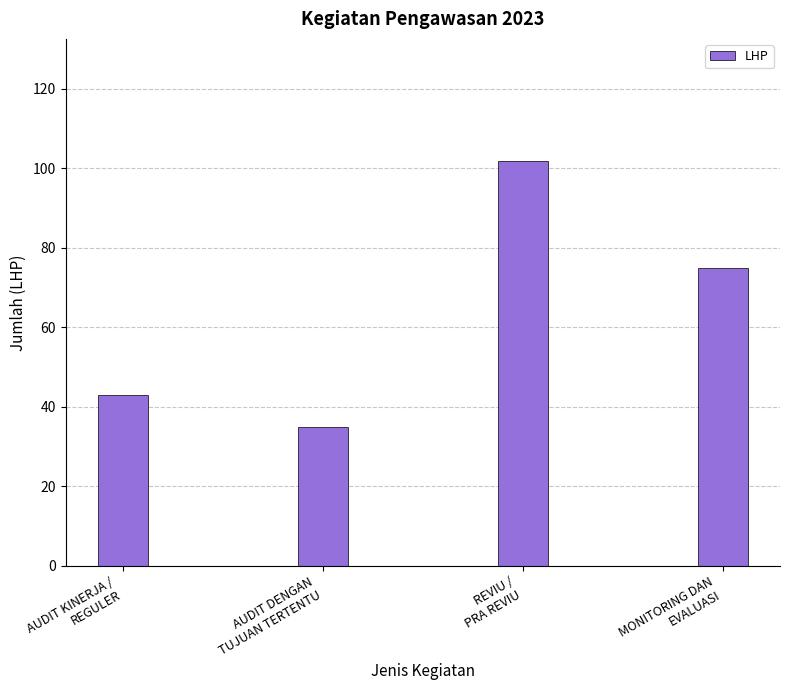

At which label is the value closest to 68?

MONITORING DAN
EVALUASI